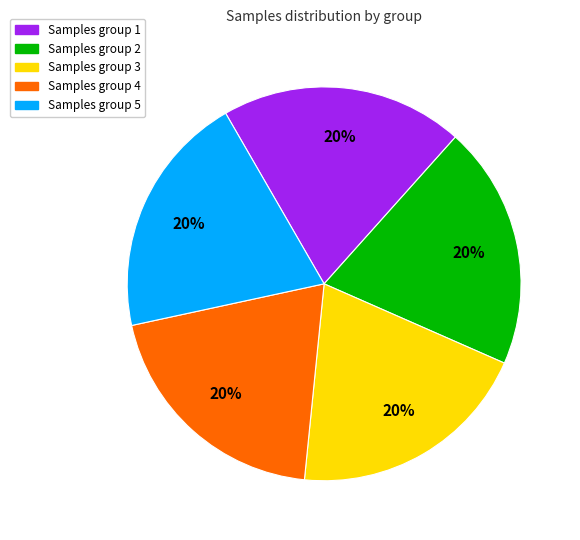

Is it true that Samples group 4 is 5% of the pie?

False